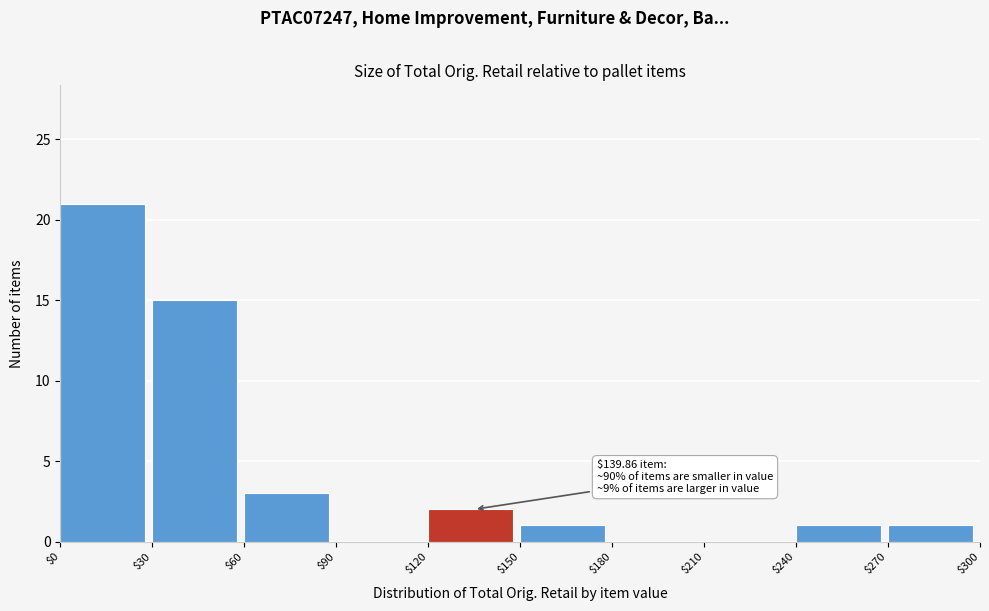

Over which range of the x-axis is the bar tallest?

$0 to $30